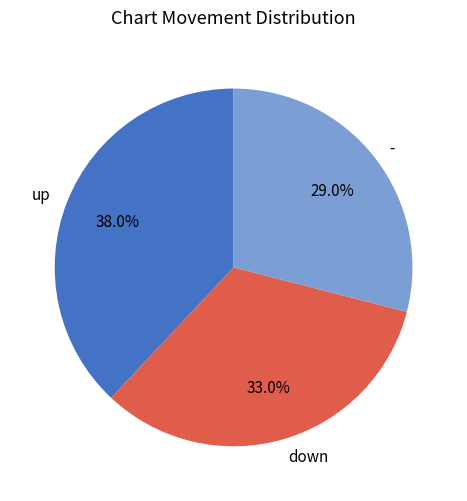

To the nearest percent, what is the combined percentage of - and down?

62%